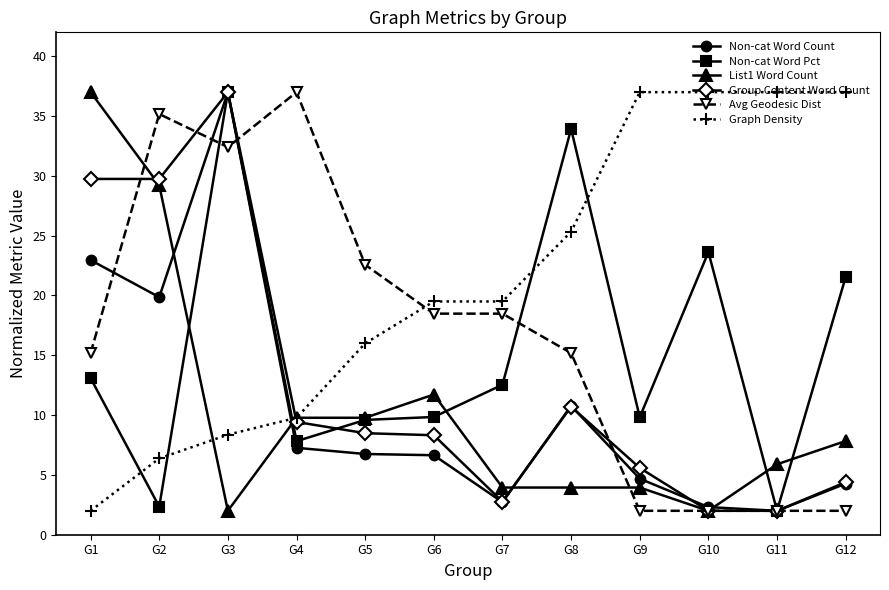

The value of Avg Geodesic Dist at G10 is 2.0. True or false?

True